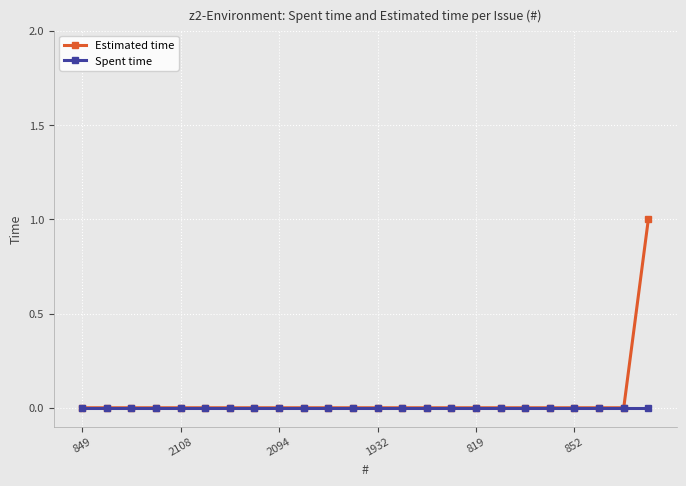

Which series has the largest range (max minus min)?

Estimated time